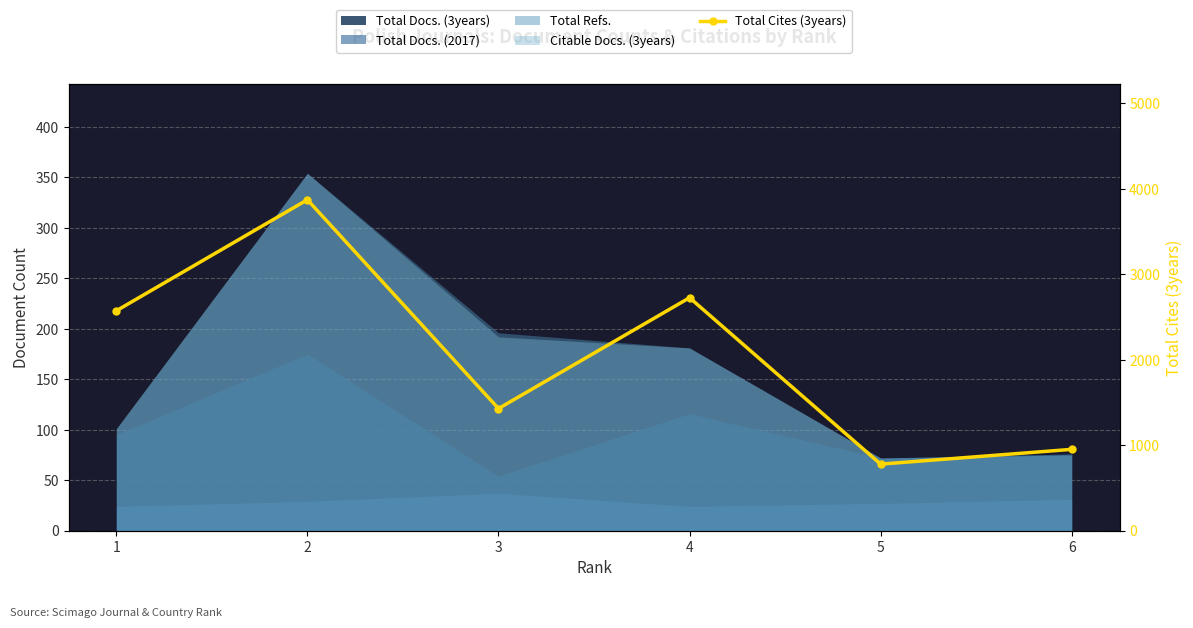

Which category has the lowest value across all series?

5